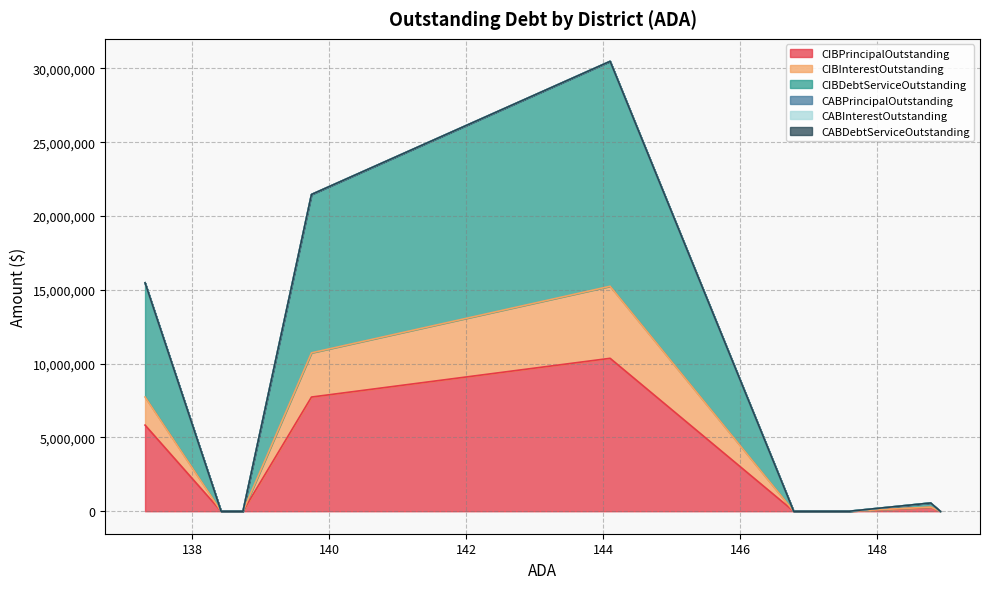

Which series has the largest range (max minus min)?

CIBDebtServiceOutstanding